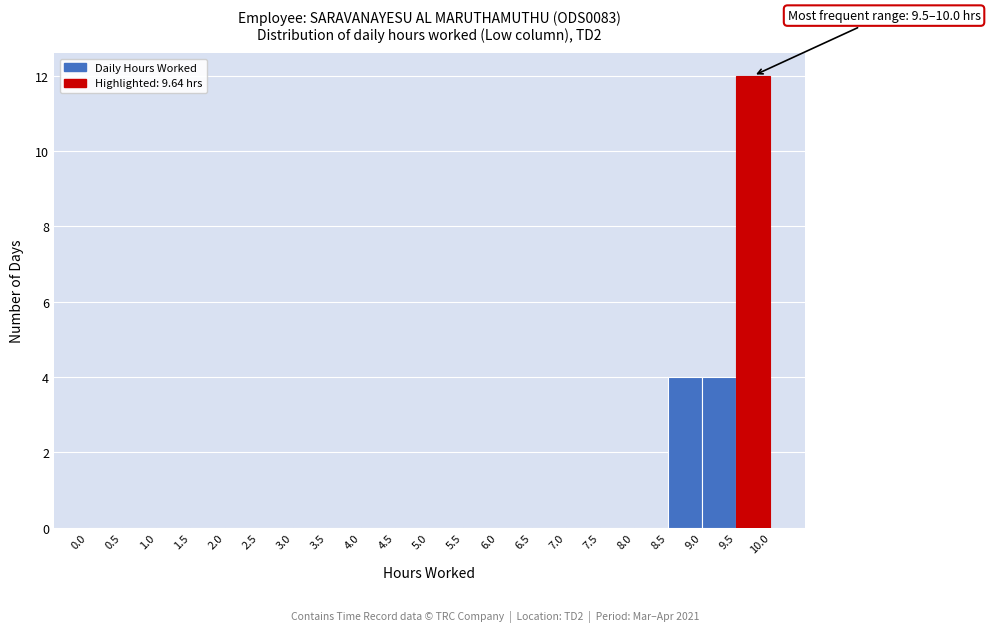

Over which range of the x-axis is the bar tallest?

9.5 to 10.0